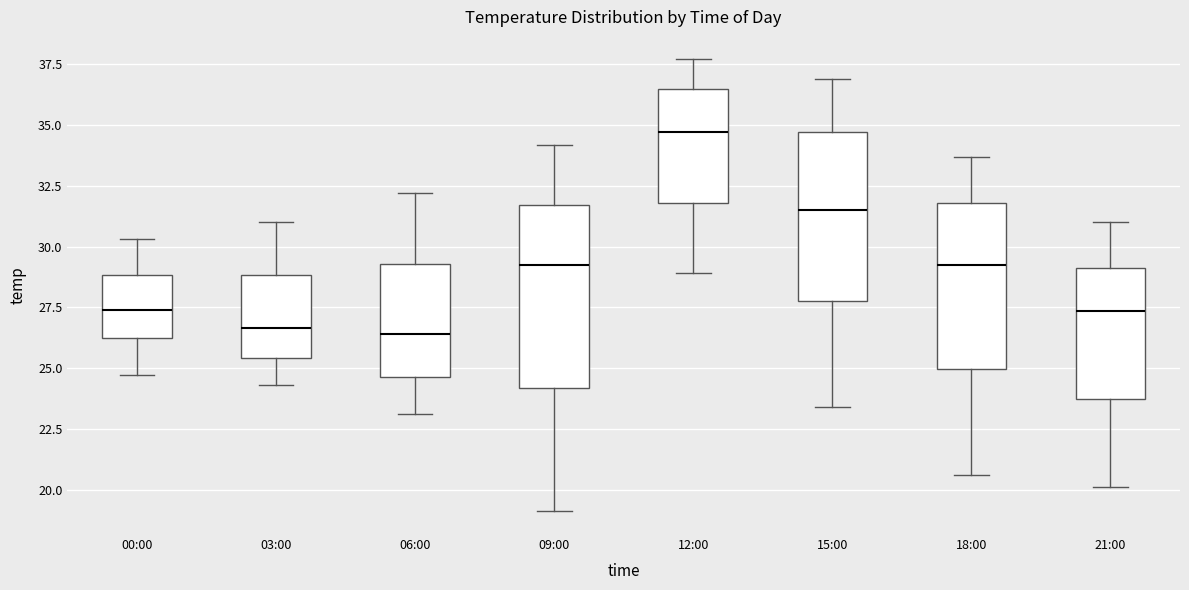

Reading left to right, transcribe this box plot: for each box, give where its median line is, the range the box spans, and where its two whiskers end, as read against the y-axis. The values are not printed on the chart, so give them approximately, as read against the axis.

00:00: median 27.5, box 26.0 to 29.0, whiskers 24.5 to 30.5
03:00: median 26.5, box 25.5 to 29.0, whiskers 24.5 to 31.0
06:00: median 26.5, box 24.5 to 29.5, whiskers 23.0 to 32.0
09:00: median 29.5, box 24.0 to 31.5, whiskers 19.0 to 34.0
12:00: median 34.5, box 32.0 to 36.5, whiskers 29.0 to 37.5
15:00: median 31.5, box 28.0 to 34.5, whiskers 23.5 to 37.0
18:00: median 29.5, box 25.0 to 32.0, whiskers 20.5 to 33.5
21:00: median 27.5, box 23.5 to 29.0, whiskers 20.0 to 31.0